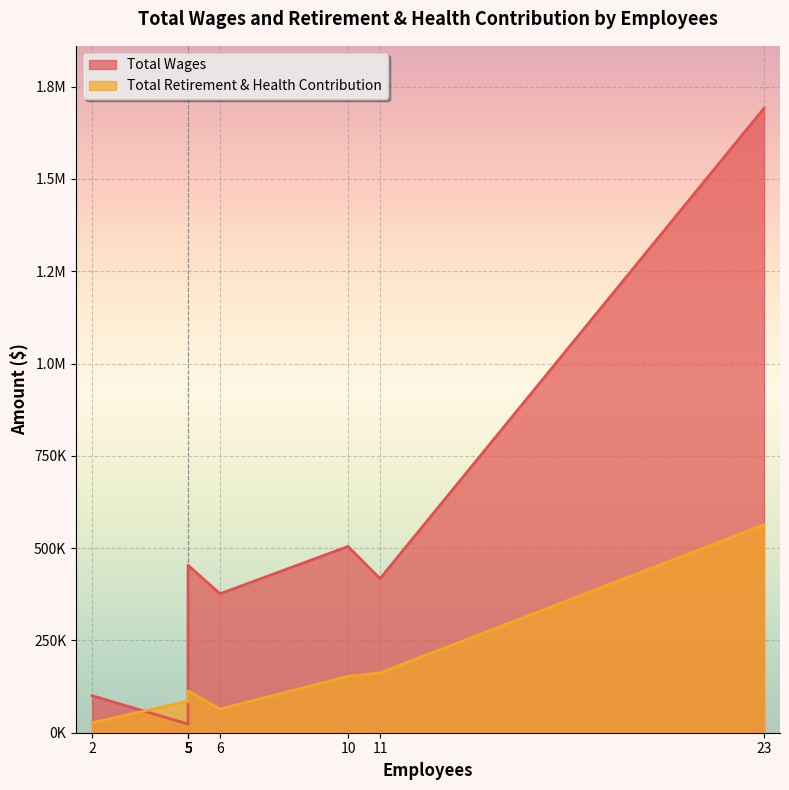

List the series in order of their overall mean, lowest first.

Total Retirement & Health Contribution, Total Wages